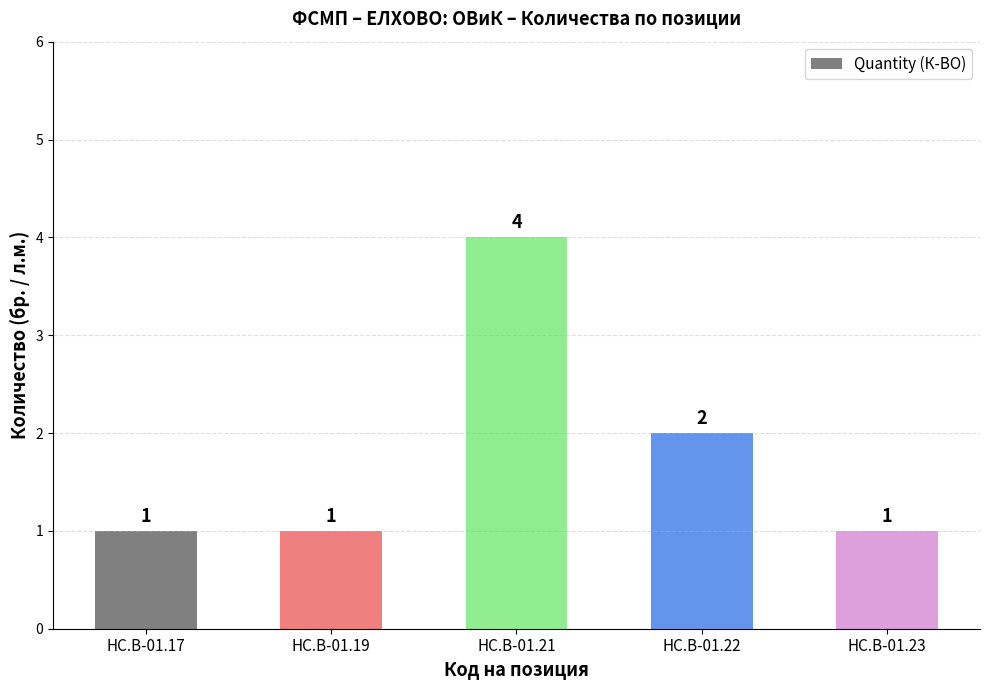

What is the difference between the maximum and minimum values?

3